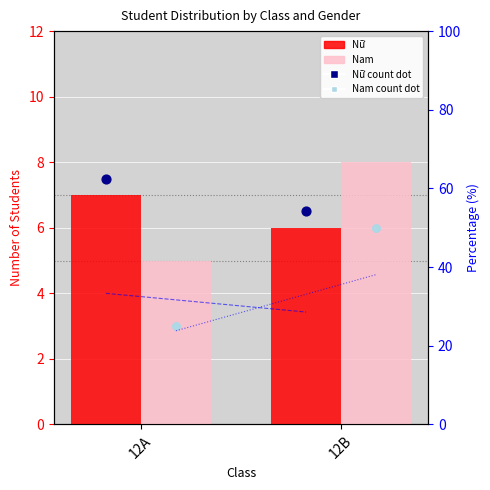

Which series has the largest total across all categories?

Nữ %